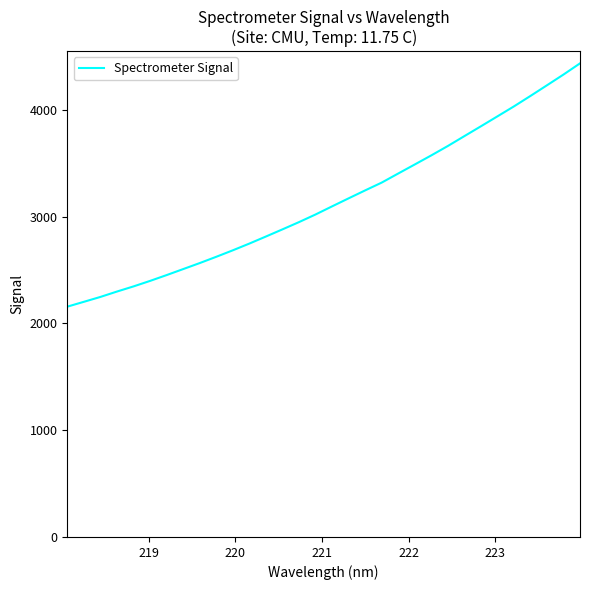

What is the minimum value shown in the chart?

2156.7